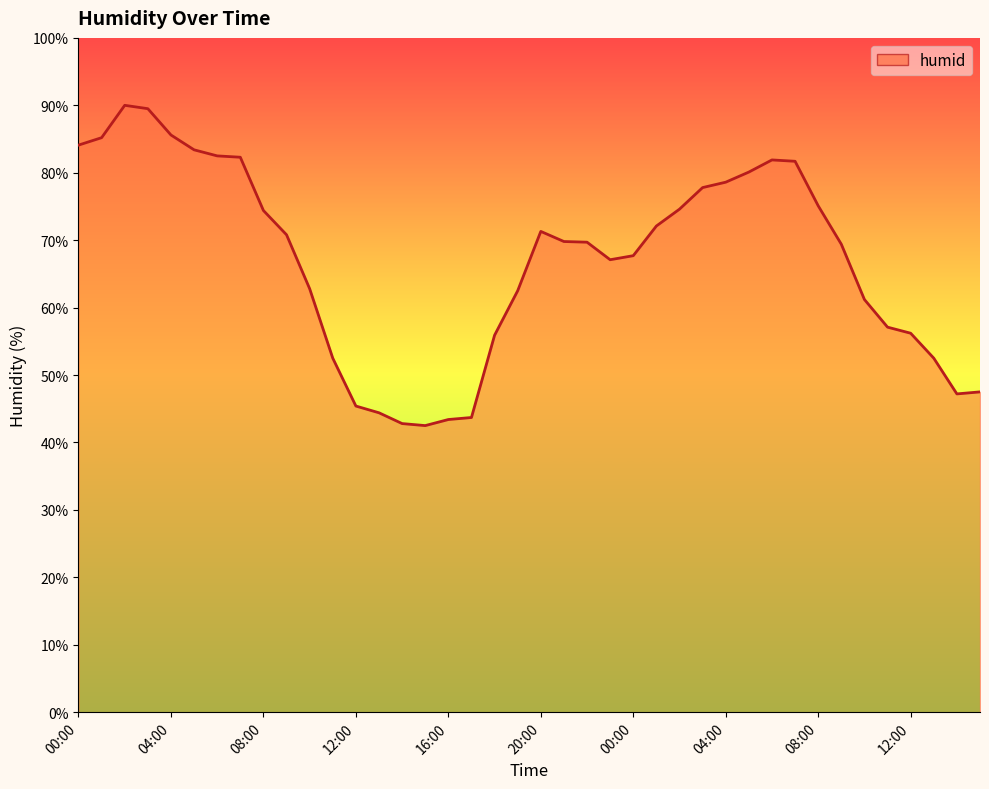

What is the smallest value displayed?

42.5